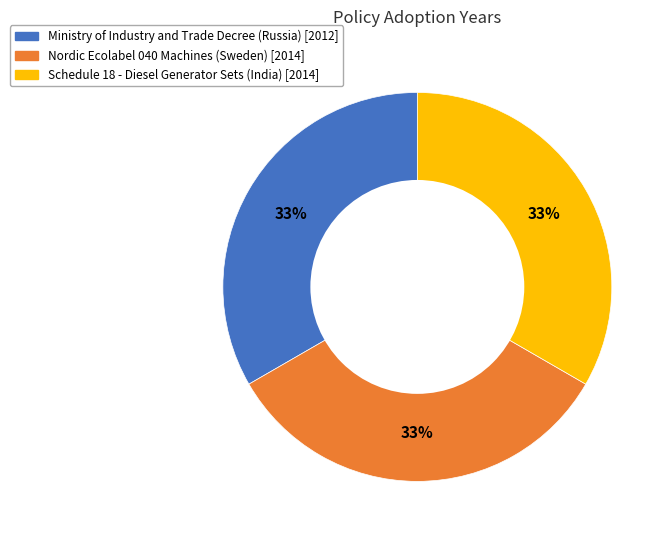

Is it true that Schedule 18 - Diesel Generator Sets (India) is 24% of the pie?

False